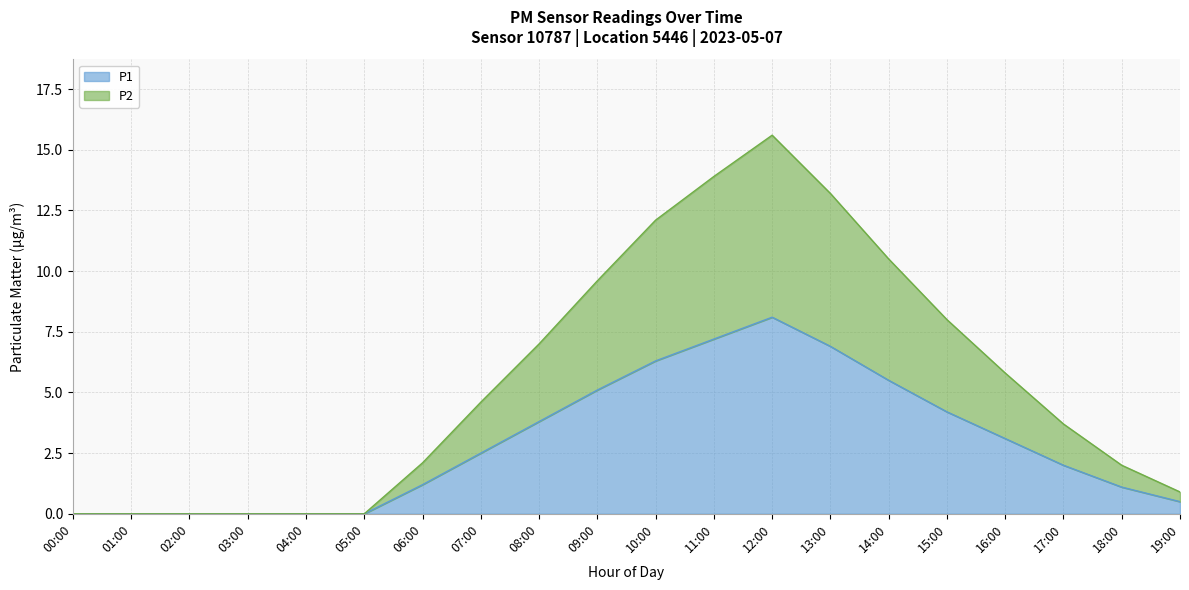

Where does the P1 series first go above 2?

07:00